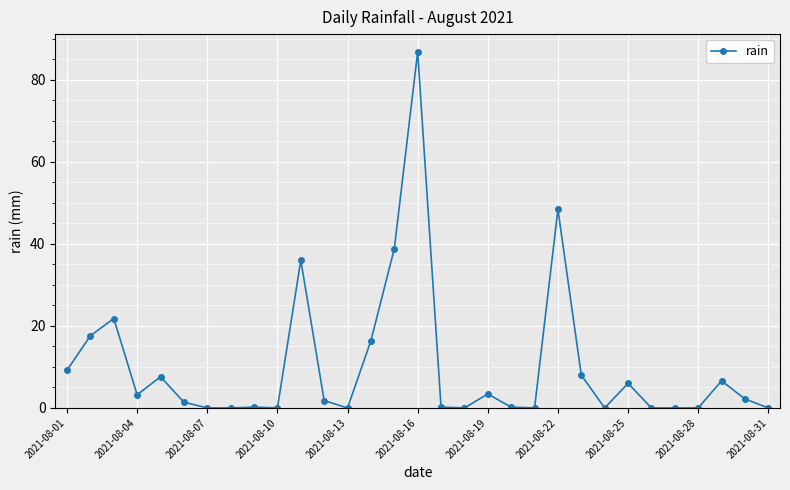

What is the value of the 11th point from the left?

36.0